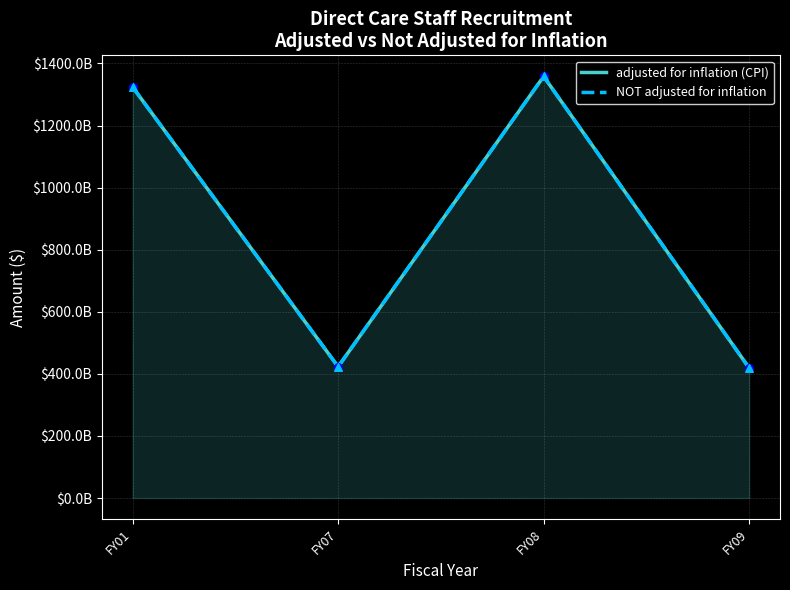

Which series reaches the minimum Y coordinate?

adjusted for inflation (CPI)